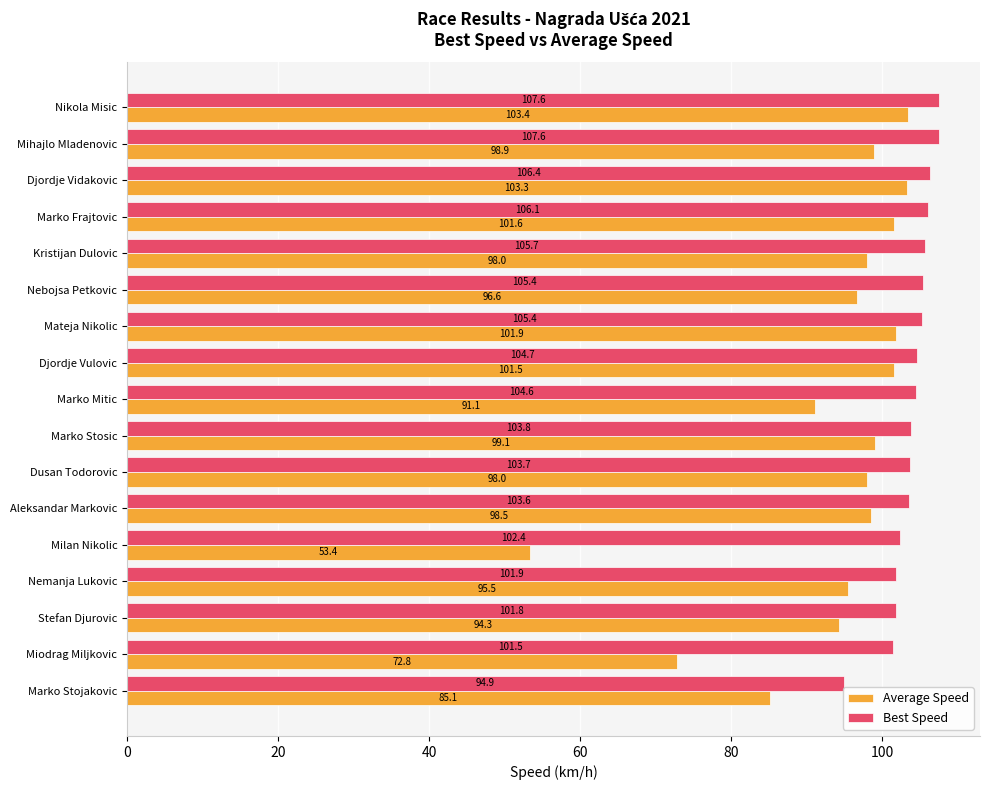

Is it true that Average Speed equals 98.5 at Aleksandar Markovic?

True